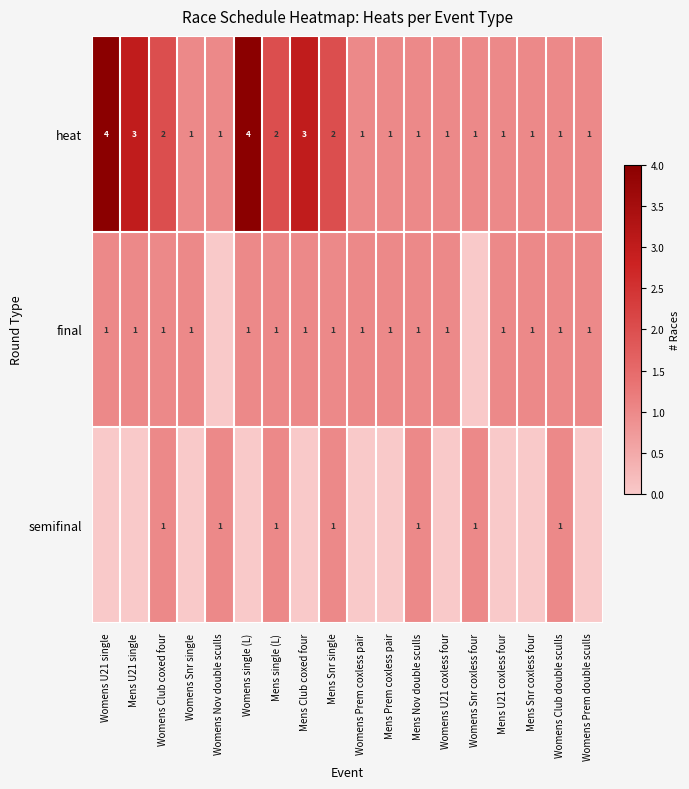

What is the sum of the heat values at Womens Snr coxless four and Womens U21 single?

5